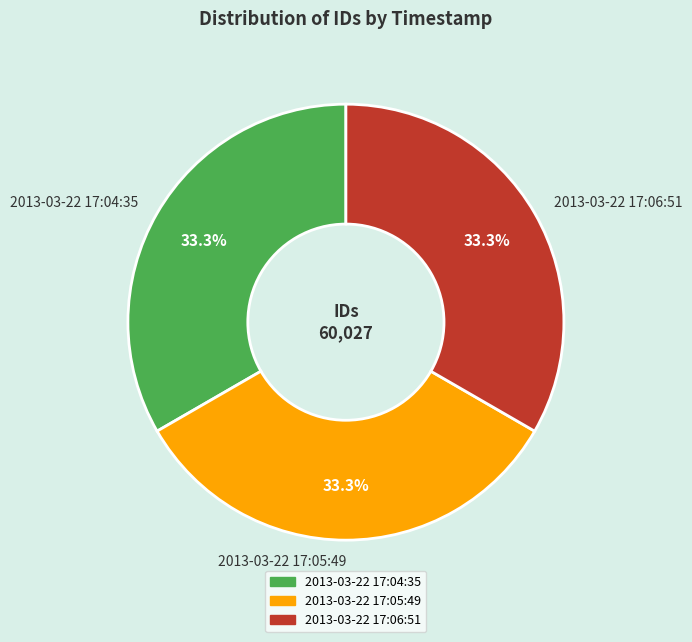

Does any single category account for the majority?

No